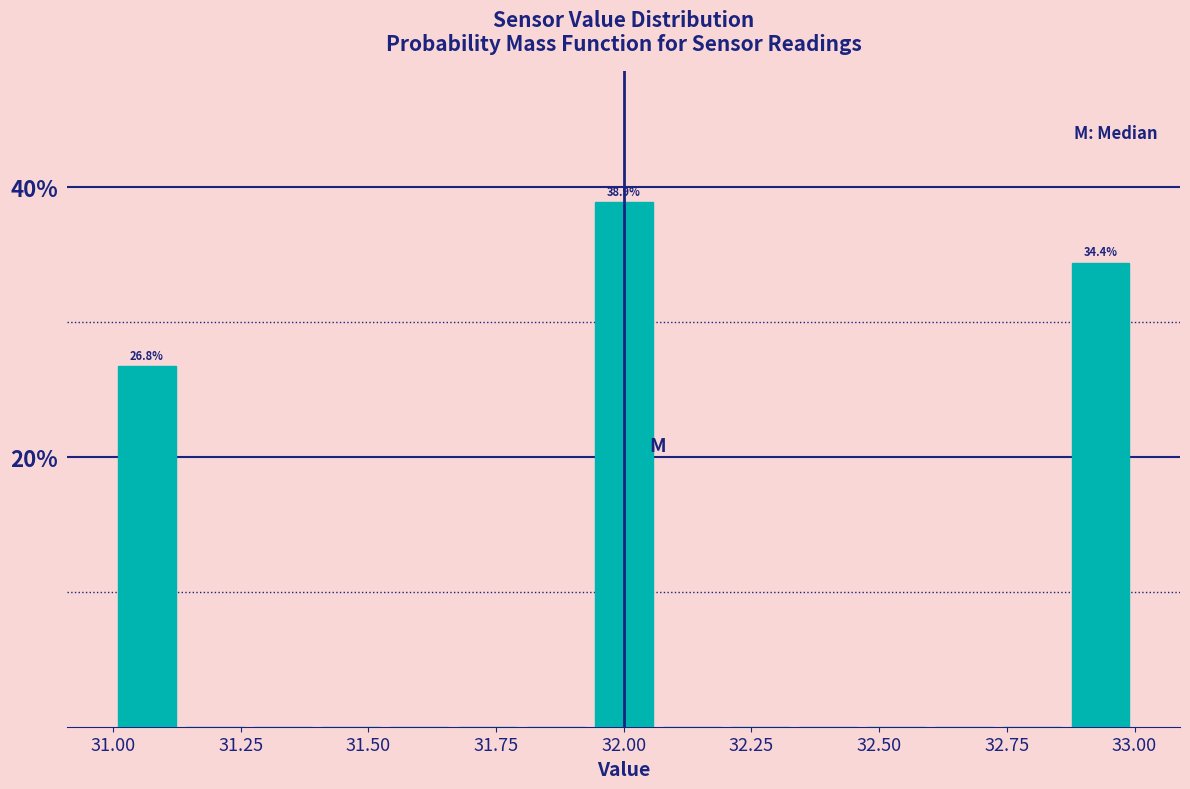

Read against the x-axis, roughly where is the centre of the tallest bar?

32.00